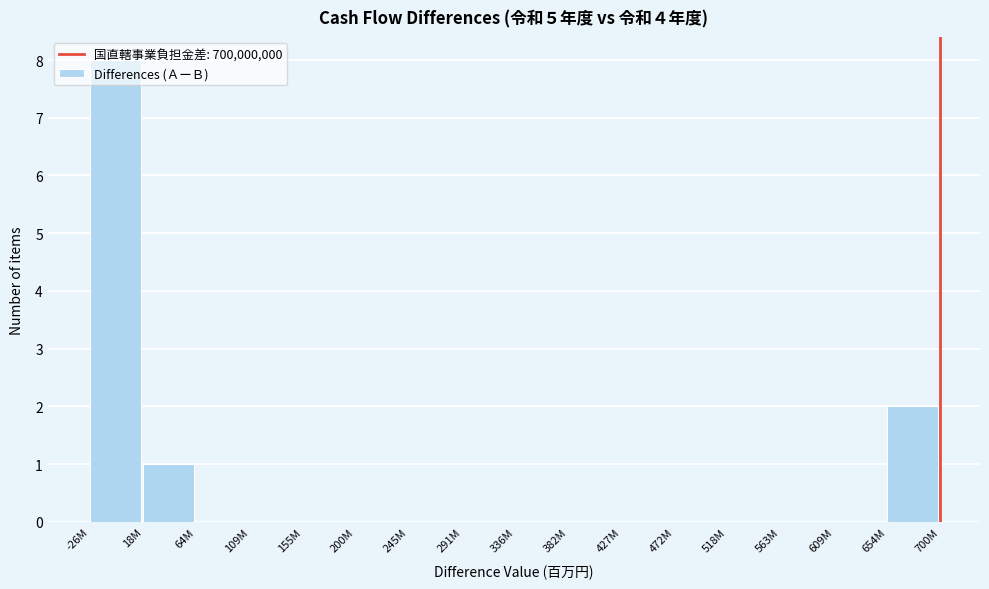

At which category does the chart reach its peak across all series?

-26M